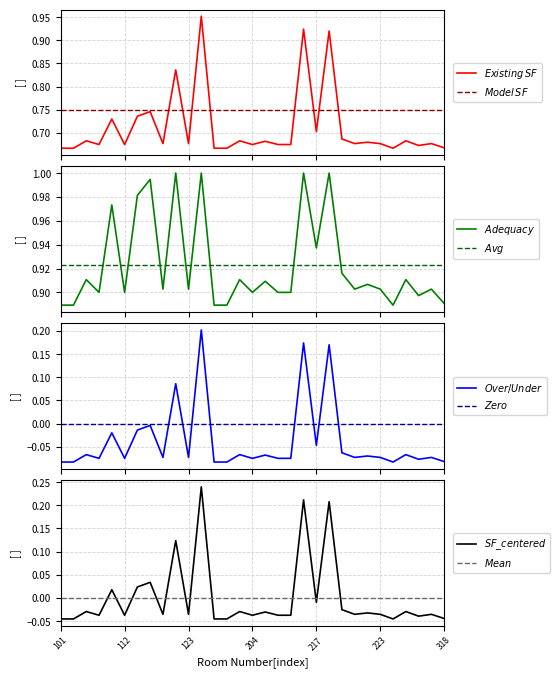

Read the Existing Room SF value at 303.

0.7